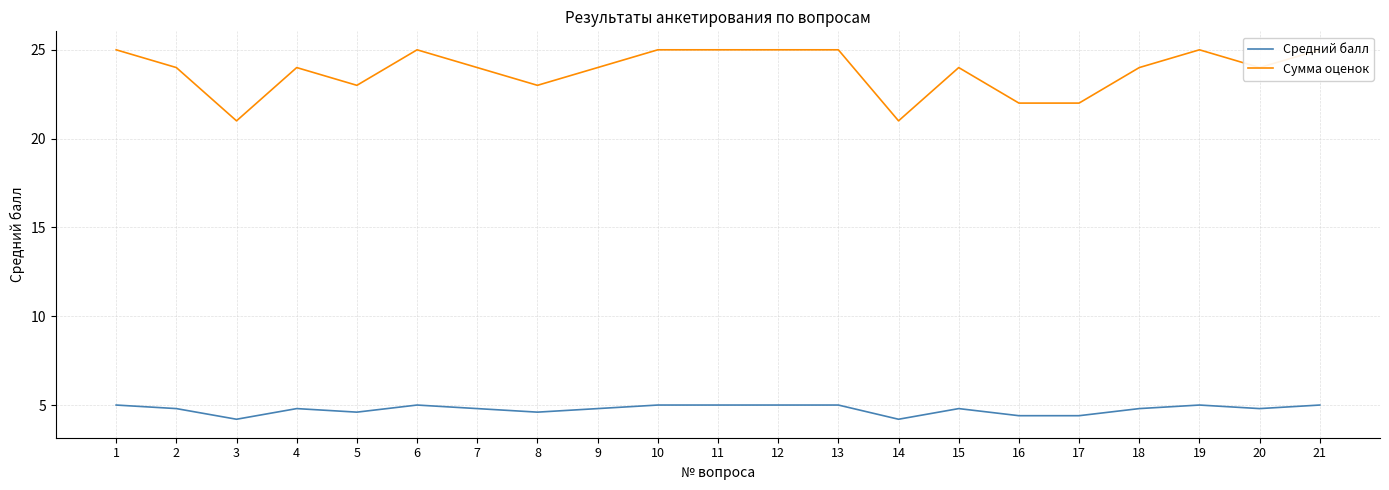

List the labels in order of Средний балл value, largest first.

1, 6, 10, 11, 12, 13, 19, 21, 2, 4, 7, 9, 15, 18, 20, 5, 8, 16, 17, 3, 14